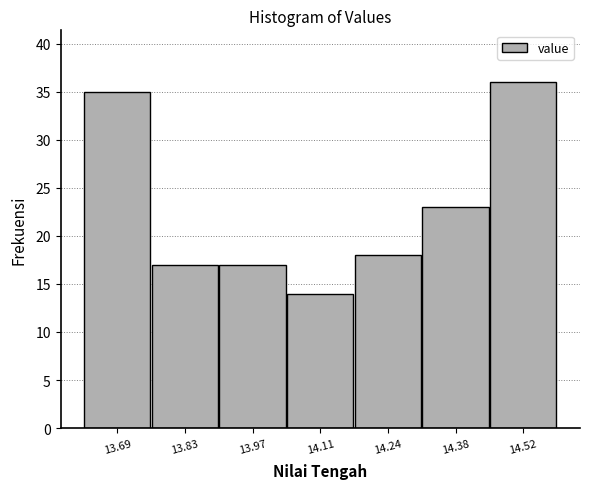

How tall is the bar that spans 14.04 to 14.18 on the x-axis? Neither the bar edges nor the heights are printed on the chart, so give them approximately, as read against the axes.

14